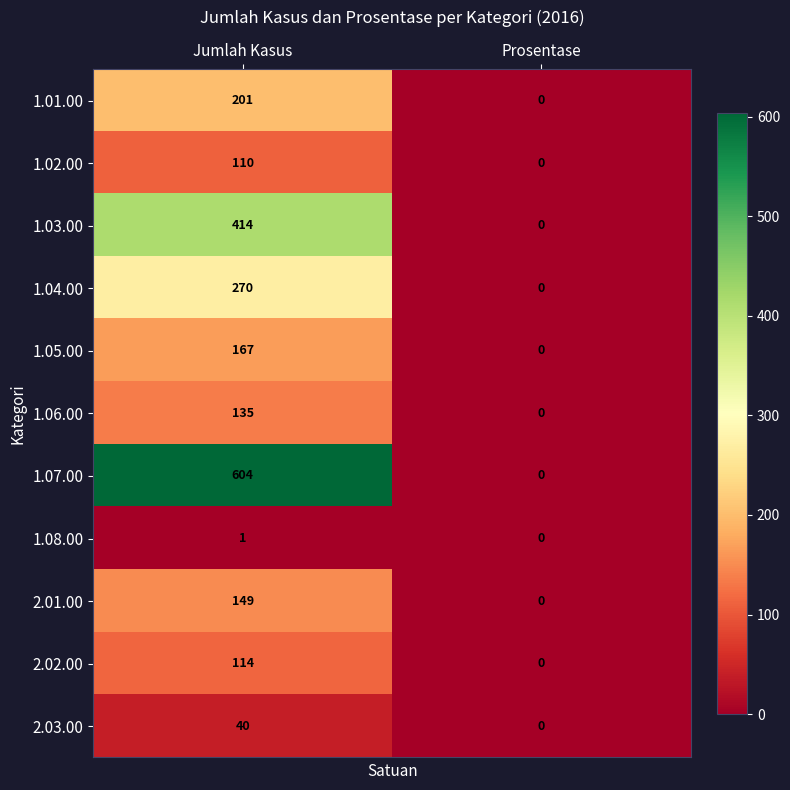

Between Jumlah Kasus and Prosentase, which series saw the biggest shift?

1.07.00